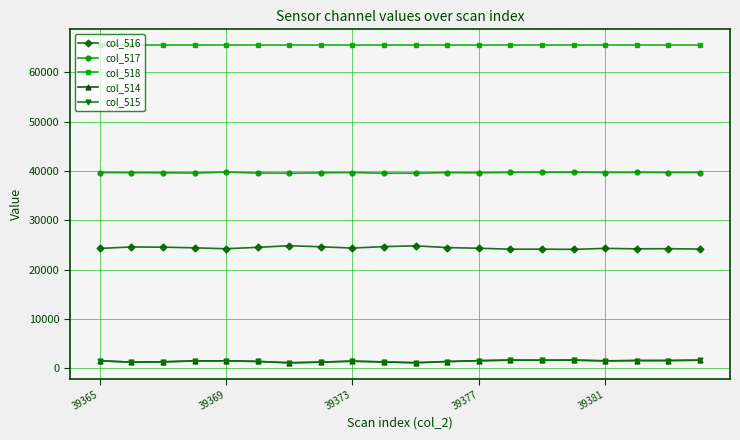

At how many categories does at least one series exceed 59809?

20